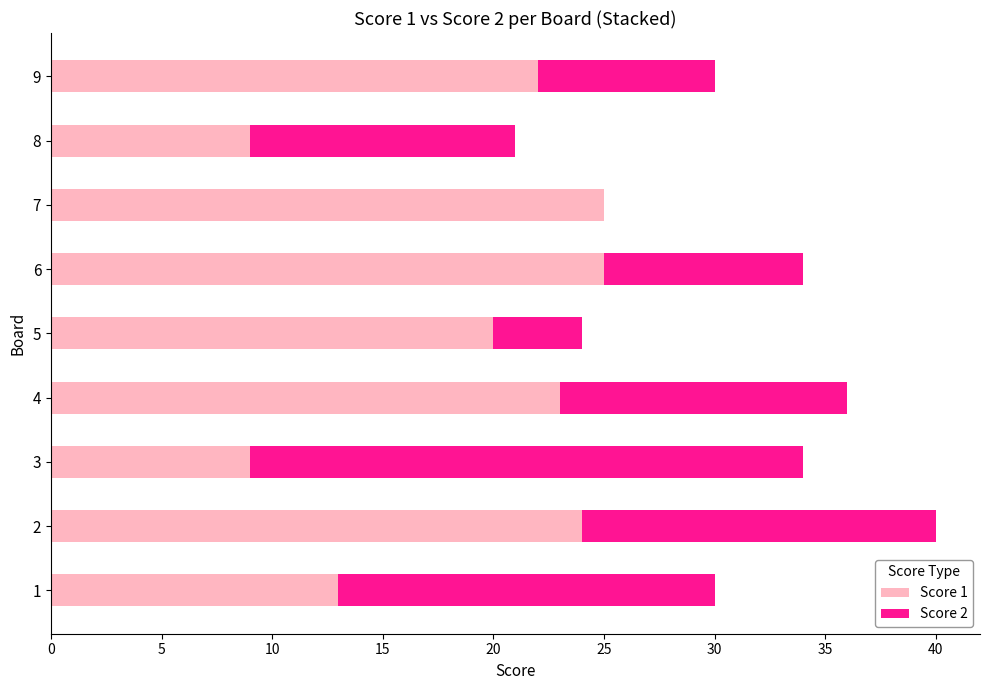

The value of Score 1 at 2 is 42. True or false?

False